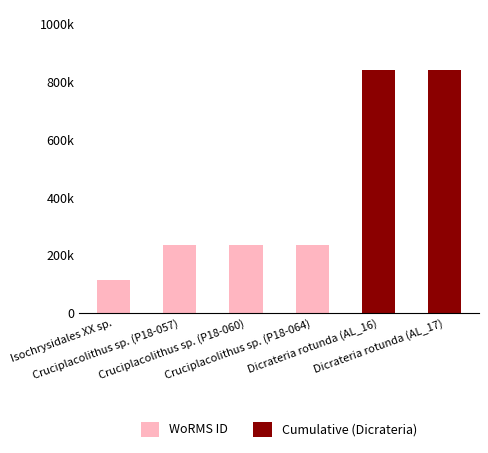

Rank the categories by value from highest to lowest.

Dicrateria rotunda (AL_16), Dicrateria rotunda (AL_17), Cruciplacolithus sp. (P18-057), Cruciplacolithus sp. (P18-060), Cruciplacolithus sp. (P18-064), Isochrysidales XX sp.